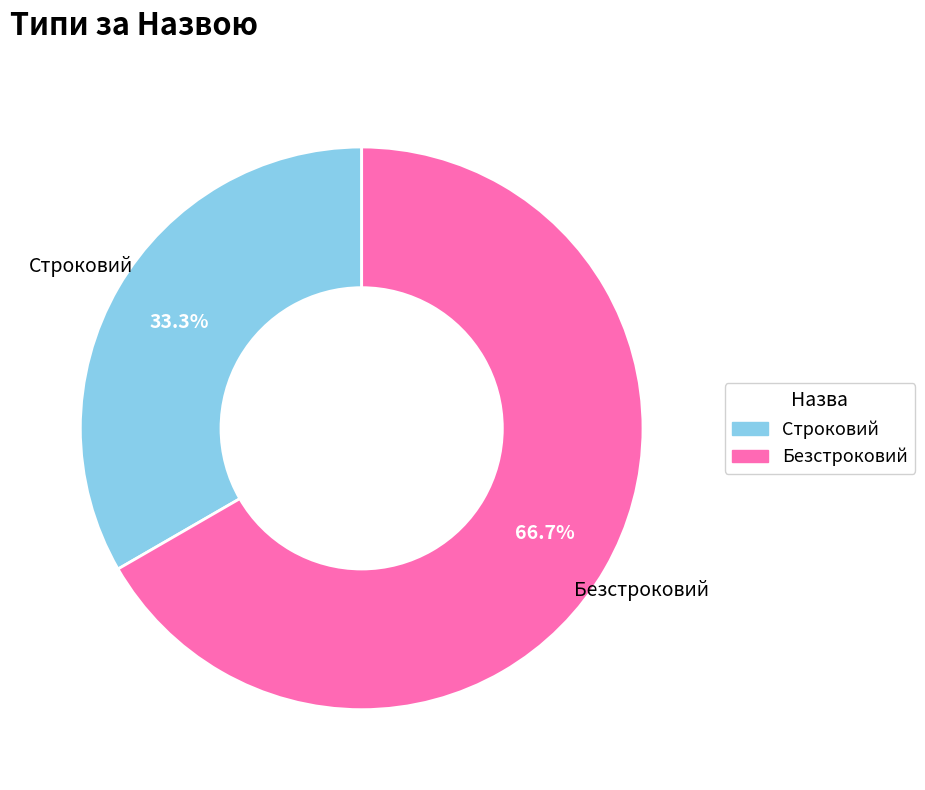

What is the largest slice in the pie chart?

Безстроковий